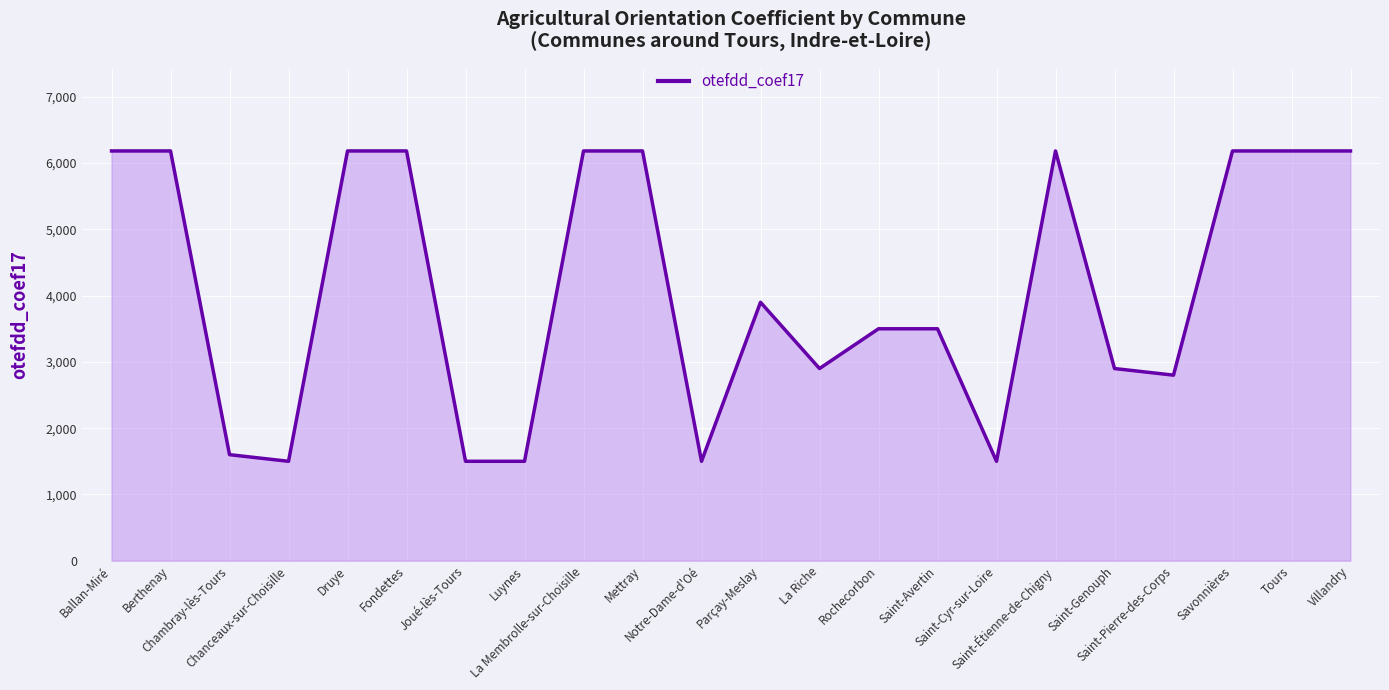

What is the difference between the maximum and minimum values?

4684